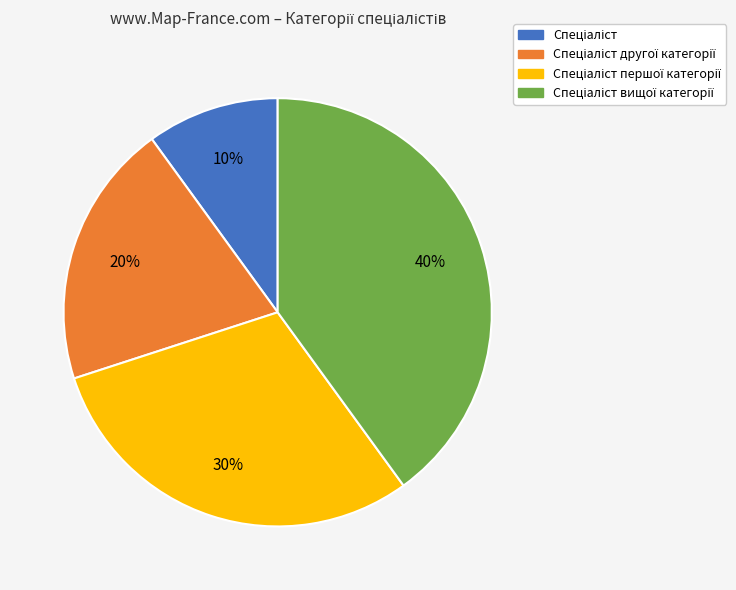

Is there any slice that represents more than half of the pie?

No